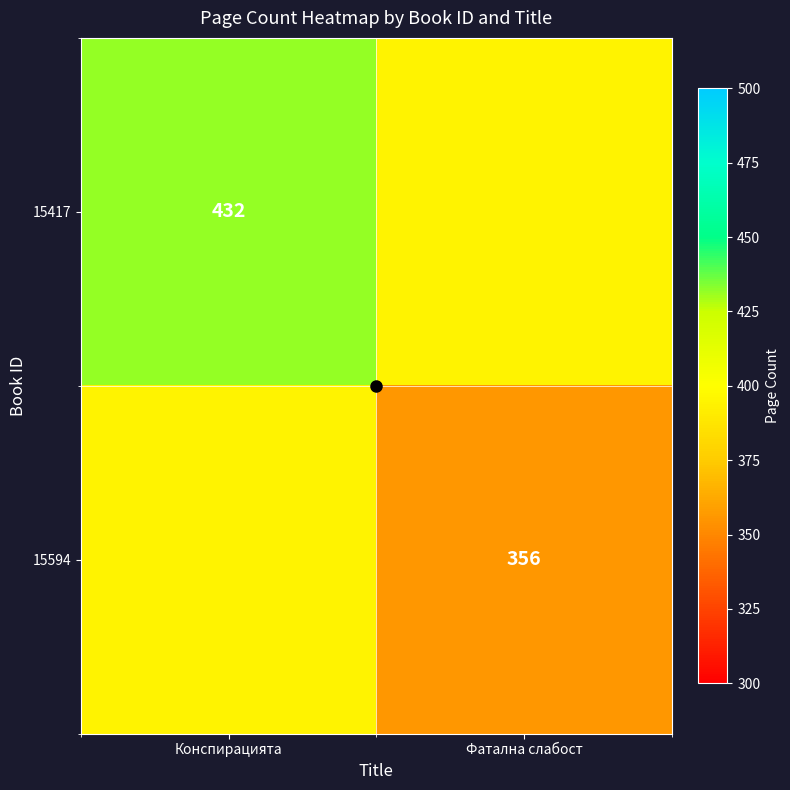

What is the difference between the maximum and minimum values in the 15594 series?

38